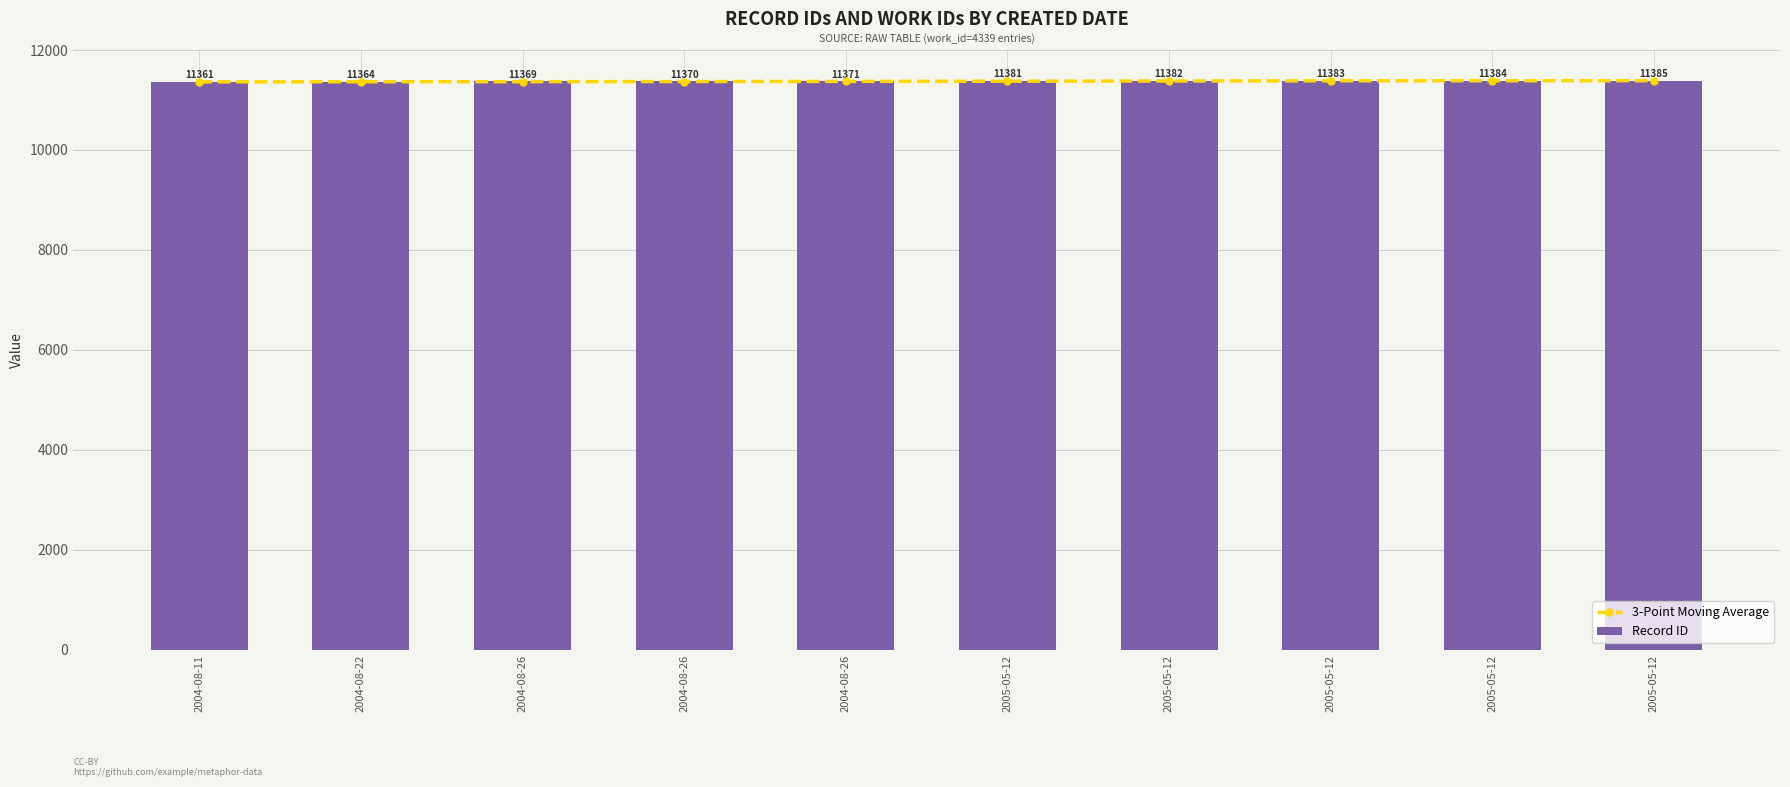

What is the maximum value shown in the chart?

11385.0